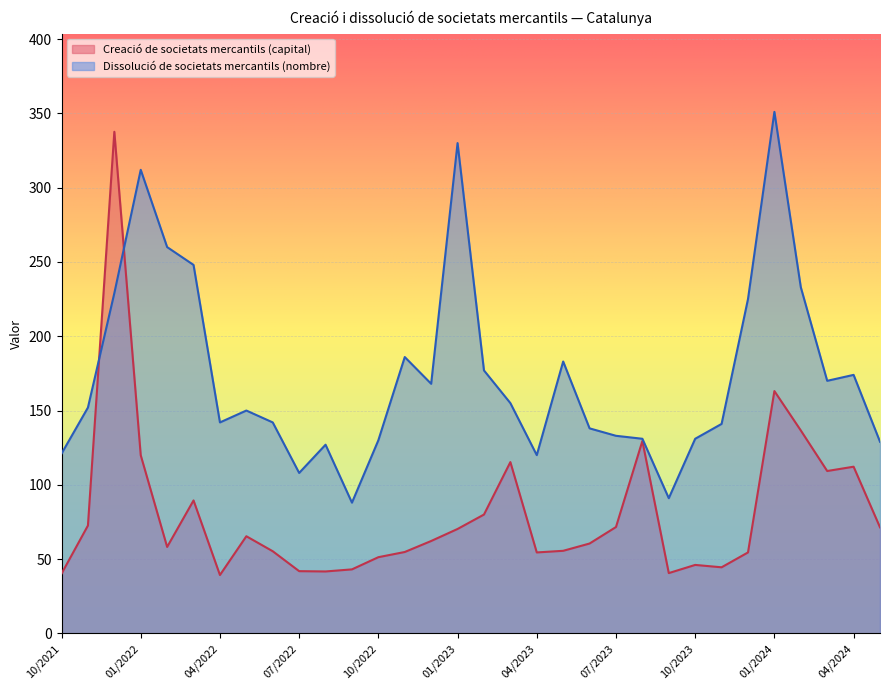

List the series in order of their overall mean, lowest first.

Creació de societats mercantils (capital), Dissolució de societats mercantils (nombre)